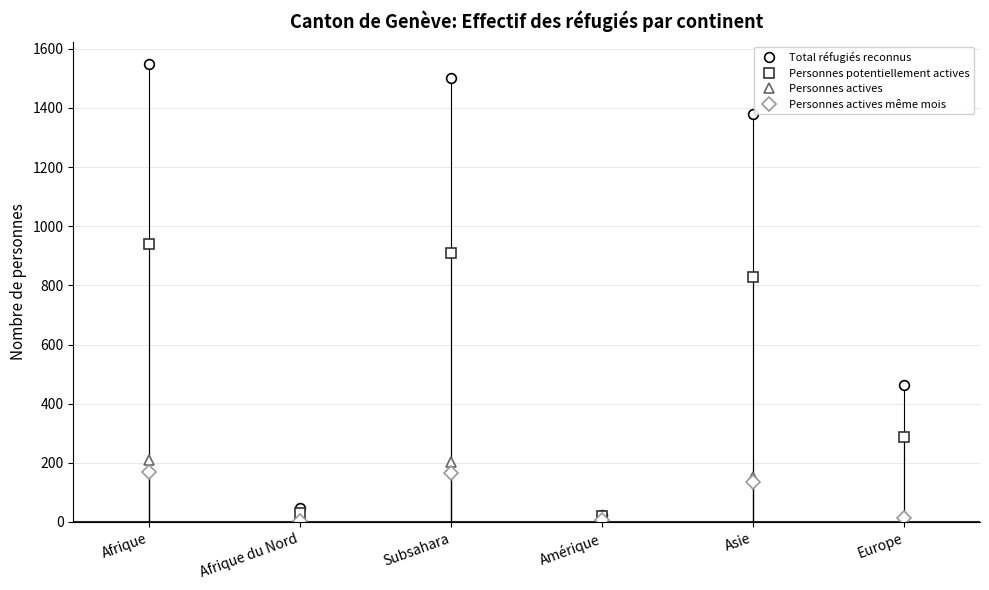

Count the number of data series in this chart.

4